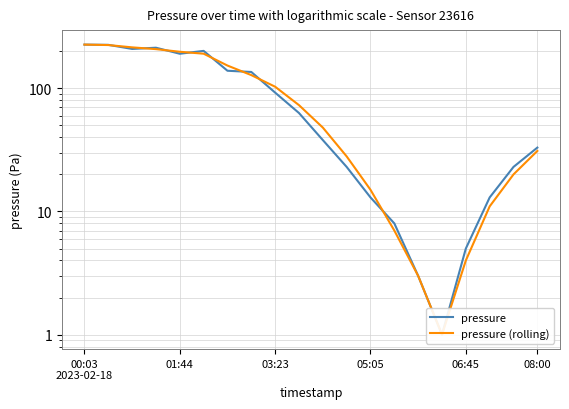

What position from the left is 6?

7